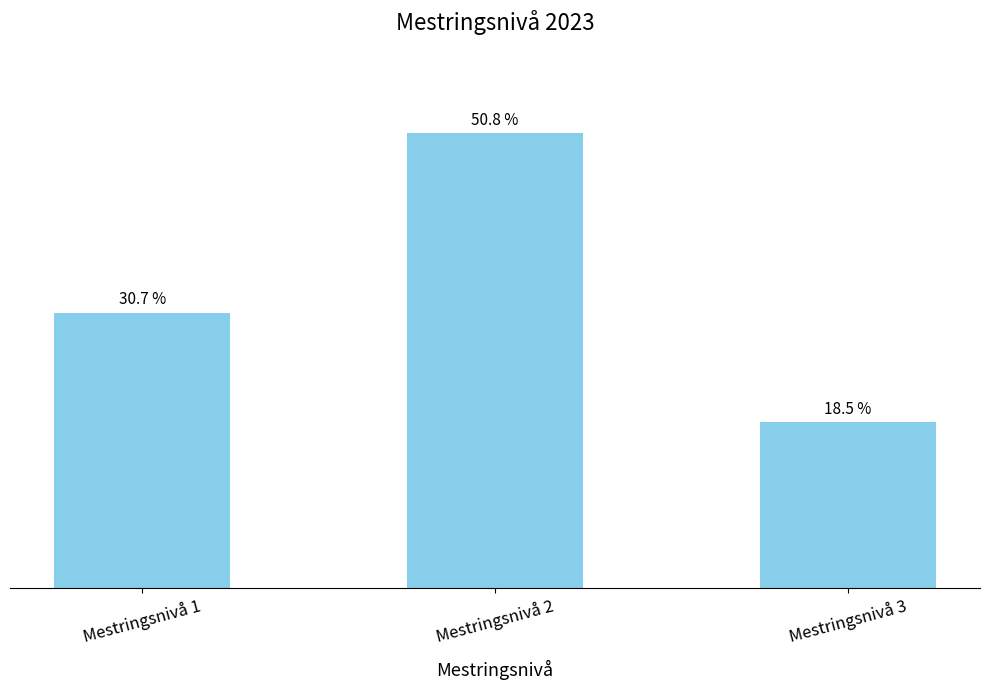

Which label corresponds to the largest value in the chart?

Mestringsnivå 2